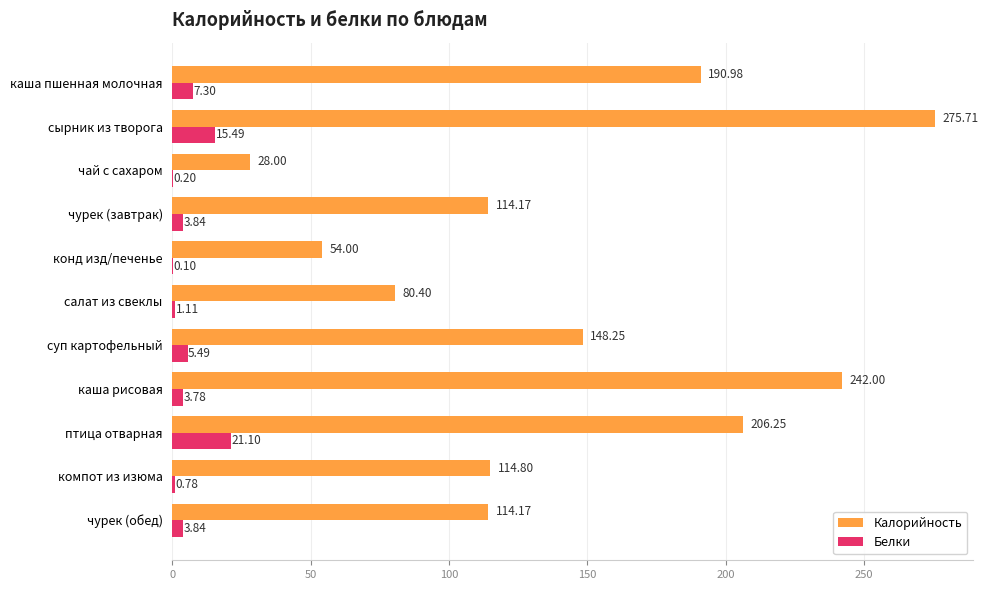

What is the sum of all Белки values?

63.0